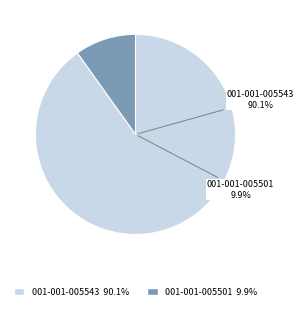

What is the change in value from 001-001-005543 to 001-001-005501?

-27361200